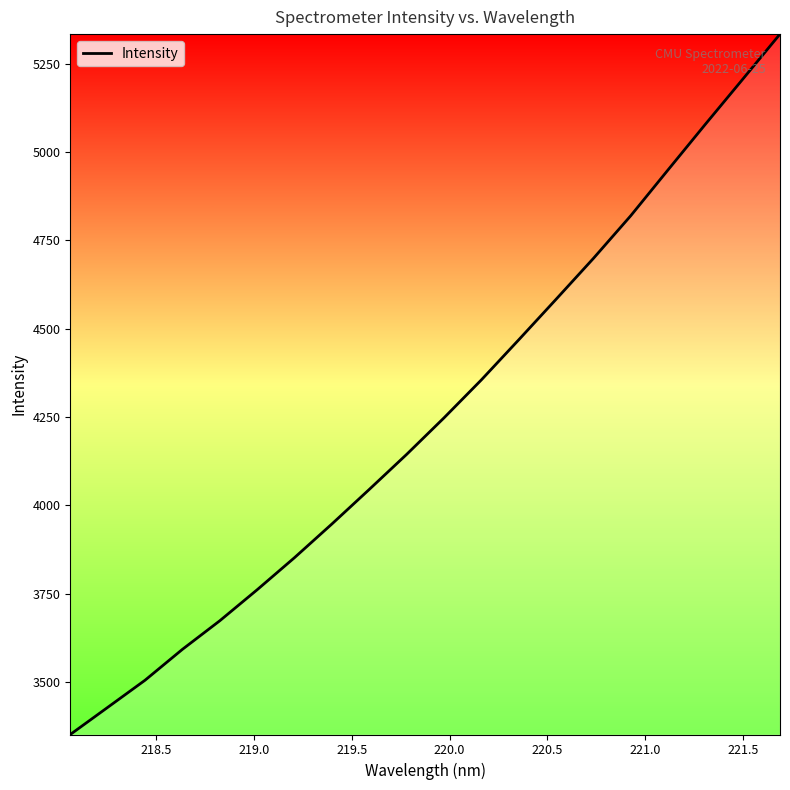

What is the sum of all values?

85031.7